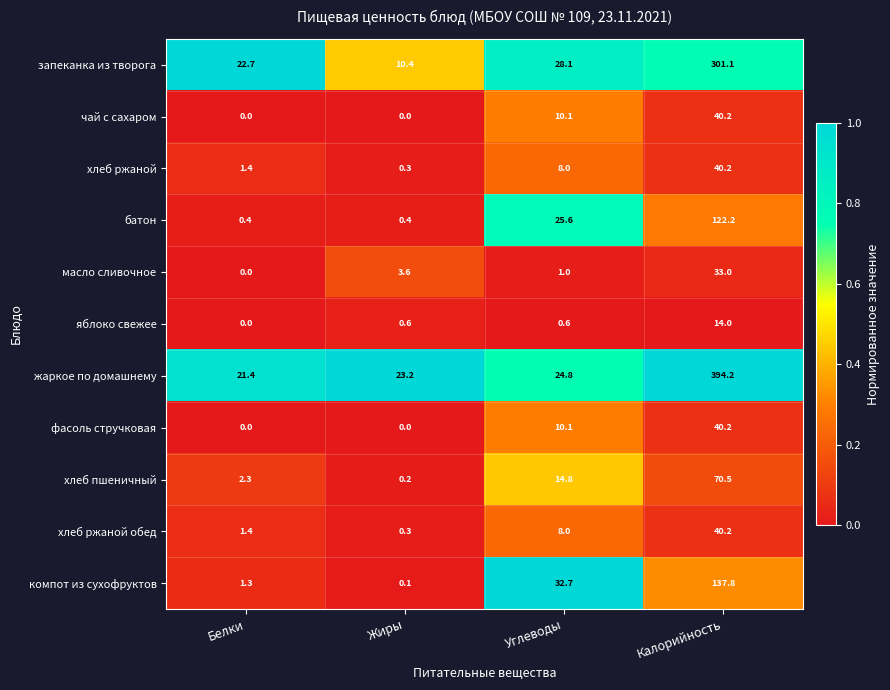

Is it true that масло сливочное equals 1.5 at Углеводы?

False